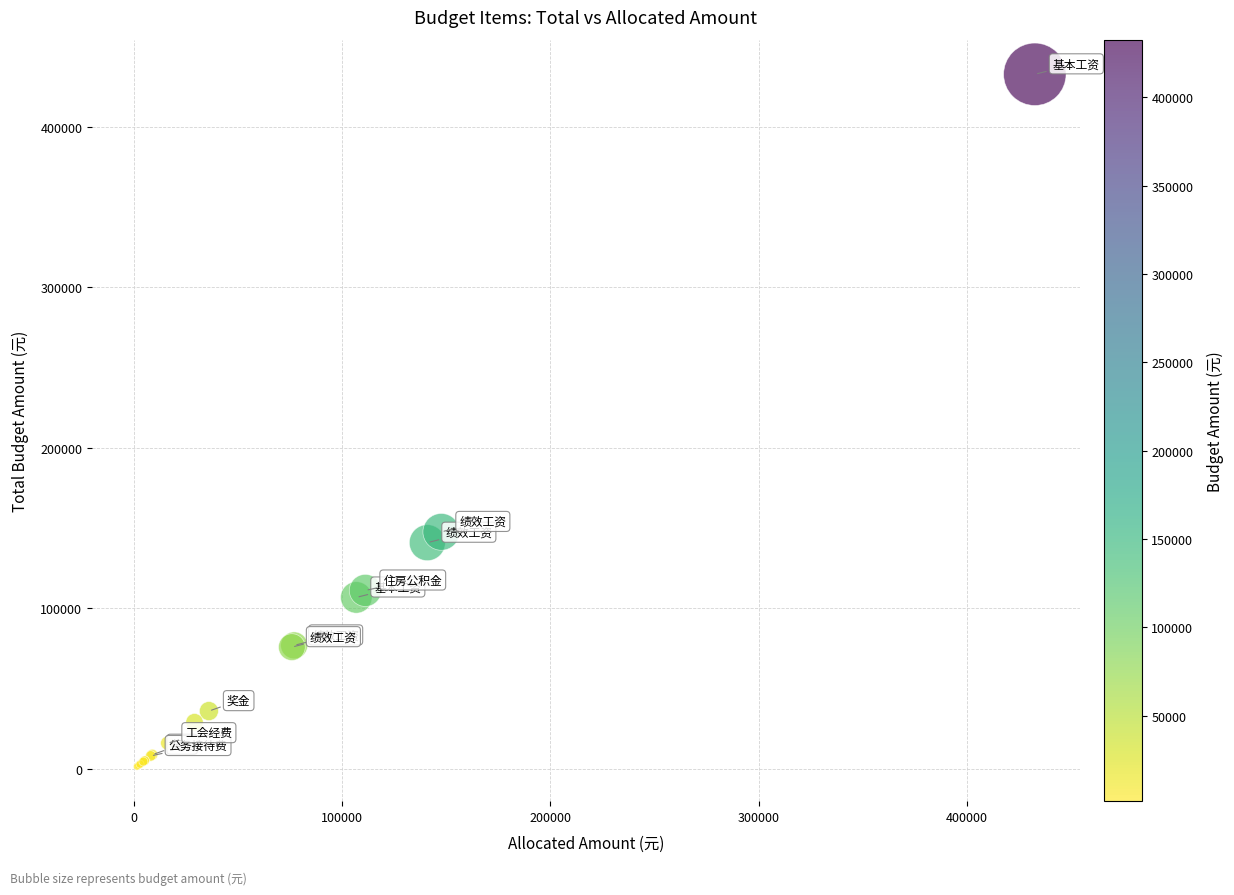

What Y value in the scatter plot is closest to 217080?

147660.0